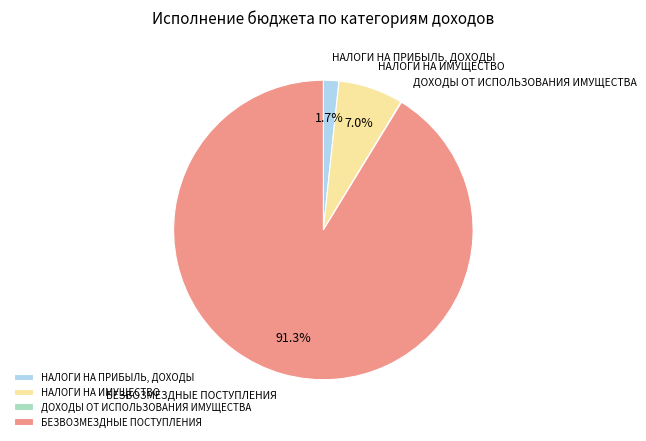

To the nearest percent, what portion does НАЛОГИ НА ПРИБЫЛЬ, ДОХОДЫ represent?

2%